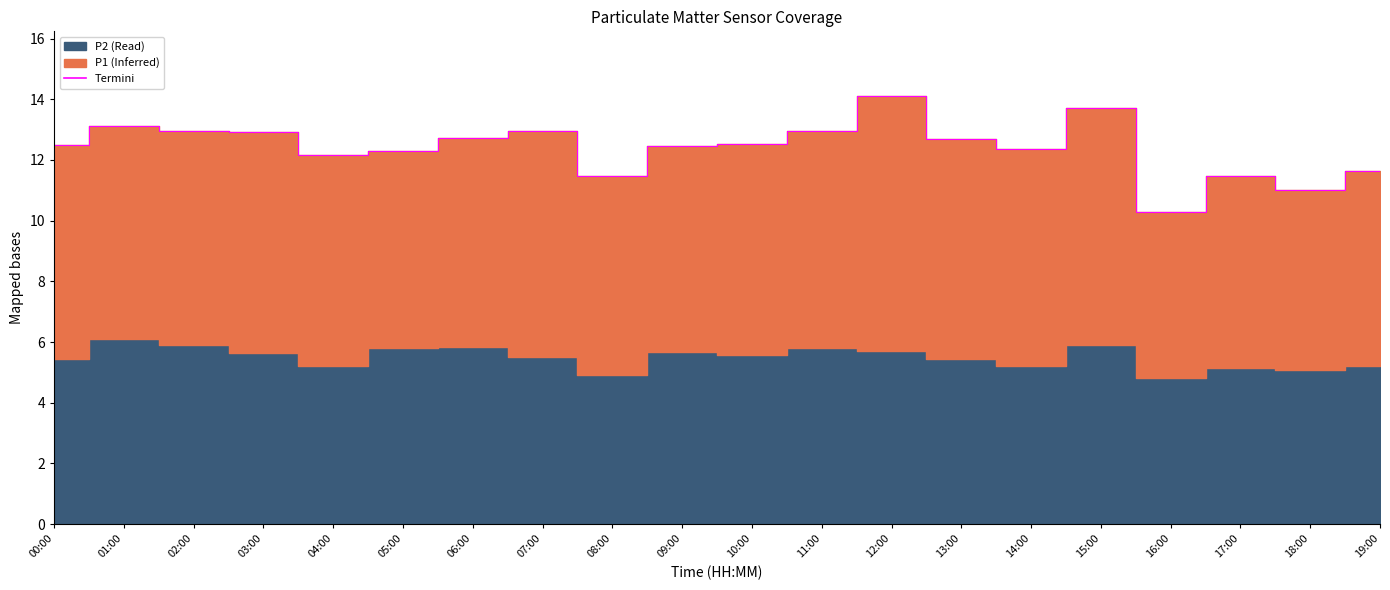

Rank the categories by value from lowest to highest.

16:00, 18:00, 17:00, 08:00, 19:00, 04:00, 05:00, 14:00, 09:00, 00:00, 10:00, 13:00, 06:00, 03:00, 07:00, 11:00, 02:00, 01:00, 15:00, 12:00